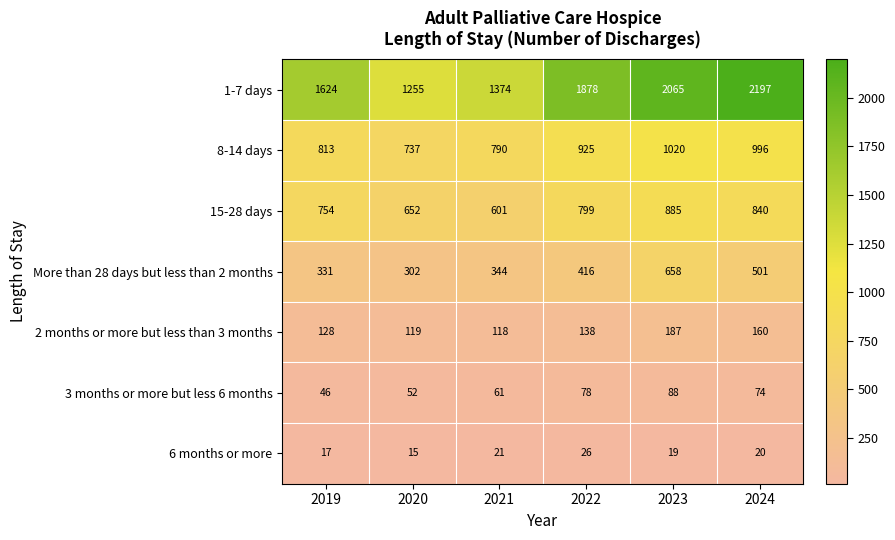

At how many categories does at least one series exceed 1169?

6